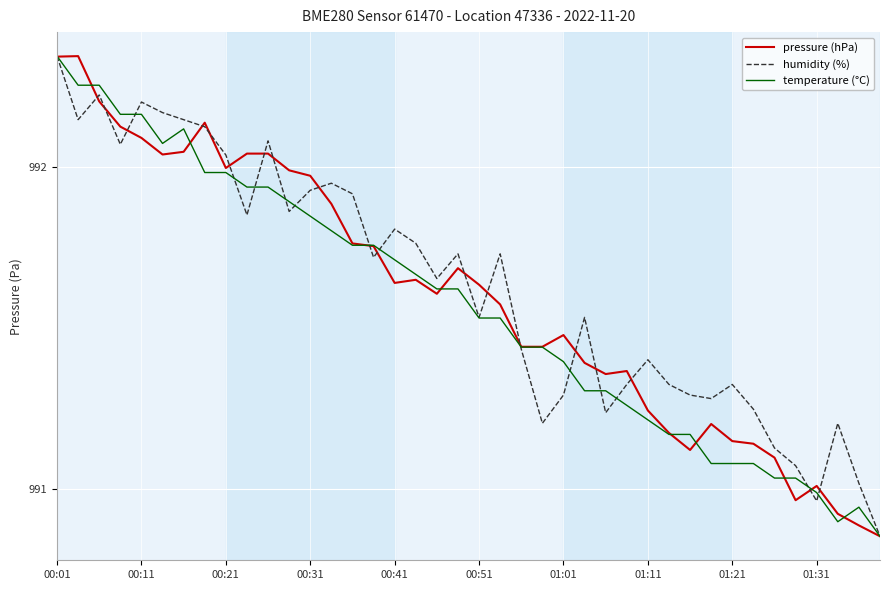

Rank the series by their average value, from highest to lowest.

humidity (%), pressure (hPa), temperature (°C)